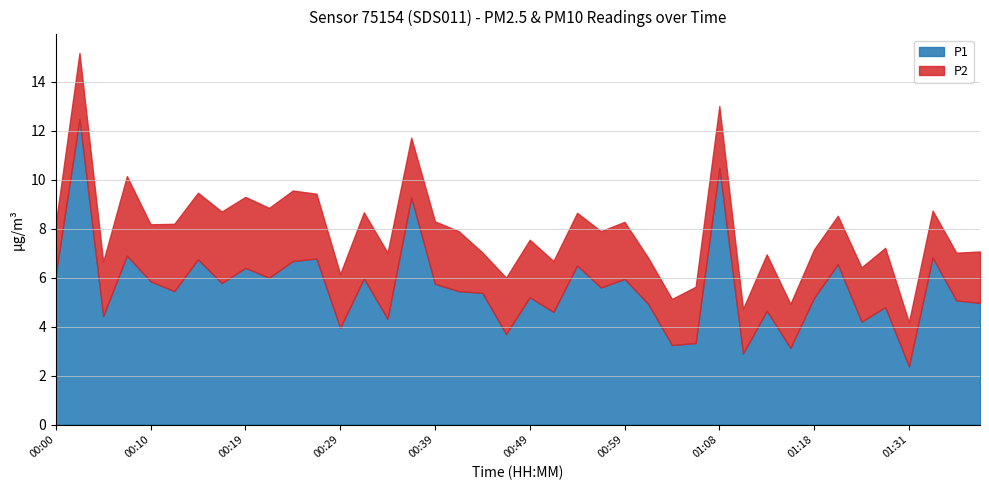

What is the spread (max minus min) of values at 00:32?

3.3